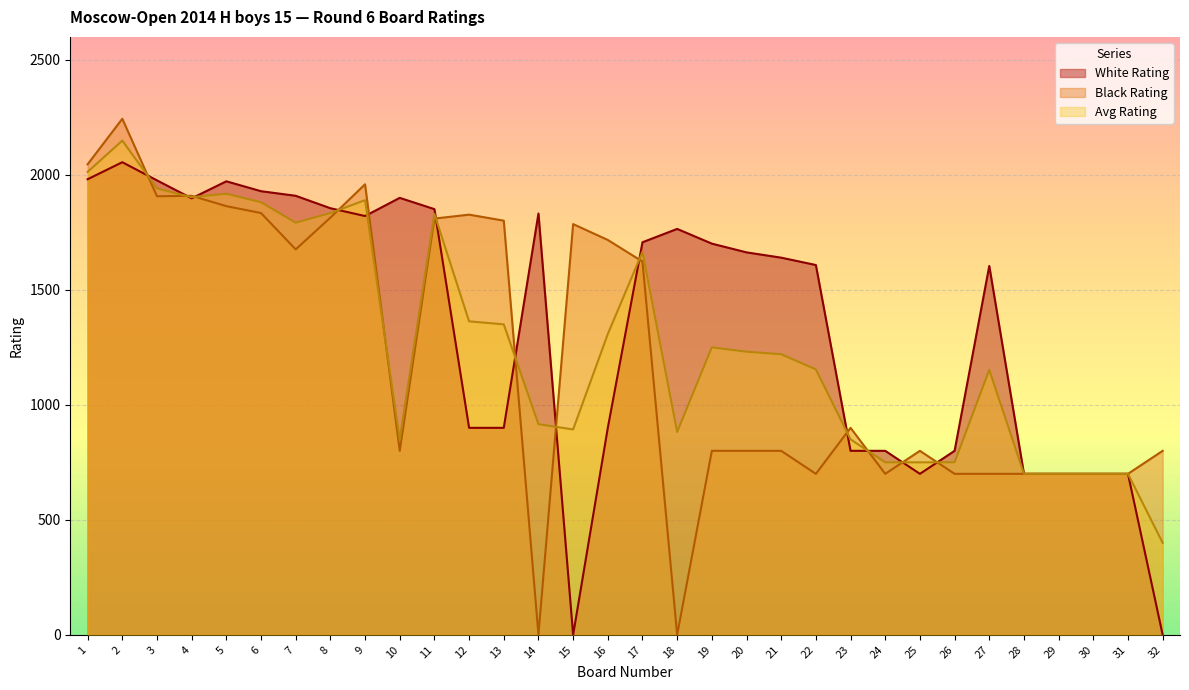

How many values in the White Rating series exceed 1663?

15